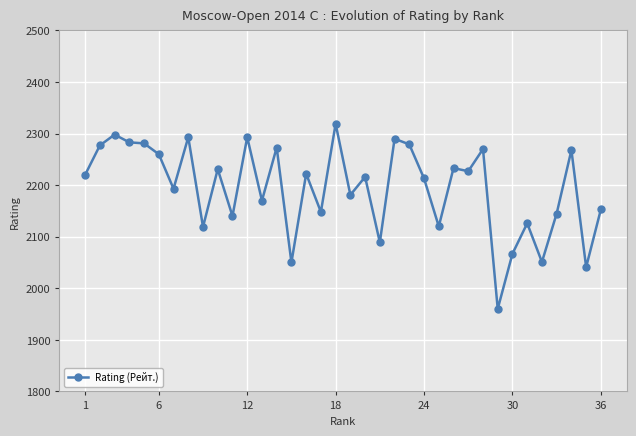

True or false: there are more than 1 points higher than both neighbors.

True